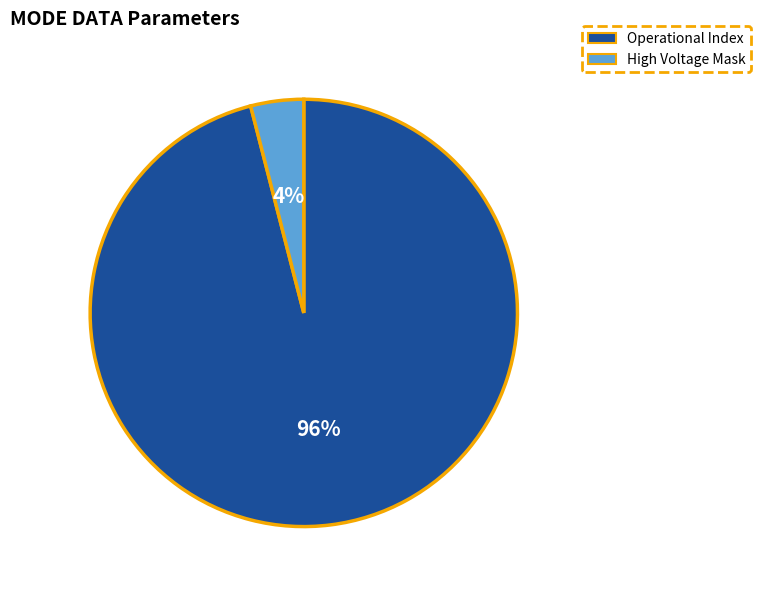

To the nearest percent, what is the difference between the largest and smallest slice percentages?

92%